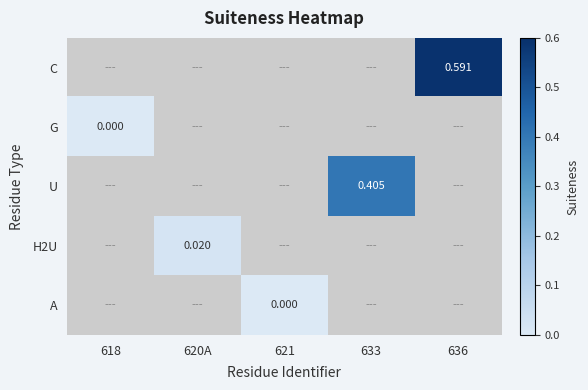

Is the value of H2U at 620A greater than the value of C at 636?

No